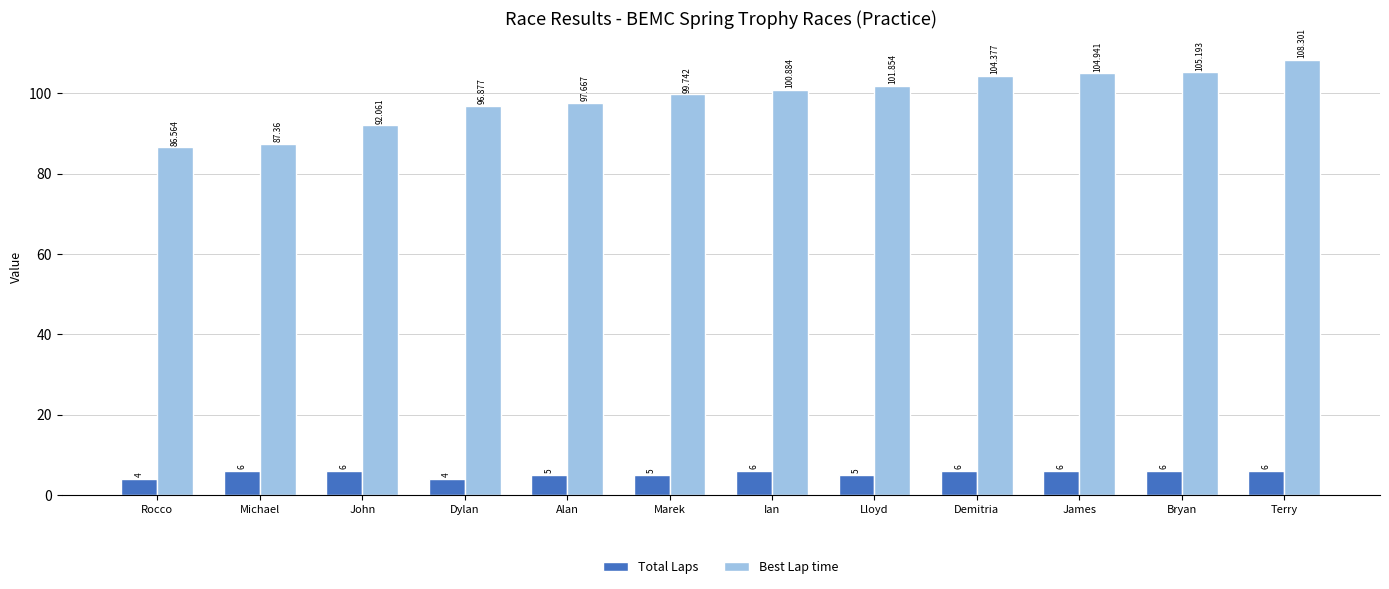

Reading right to left, extract all data points from this chart.

Total Laps: Terry=6.0	Bryan=6.0	James=6.0	Demitria=6.0	Lloyd=5.0	Ian=6.0	Marek=5.0	Alan=5.0	Dylan=4.0	John=6.0	Michael=6.0	Rocco=4.0
Best Lap time: Terry=108.3	Bryan=105.2	James=104.9	Demitria=104.4	Lloyd=101.9	Ian=100.9	Marek=99.7	Alan=97.7	Dylan=96.9	John=92.1	Michael=87.4	Rocco=86.6